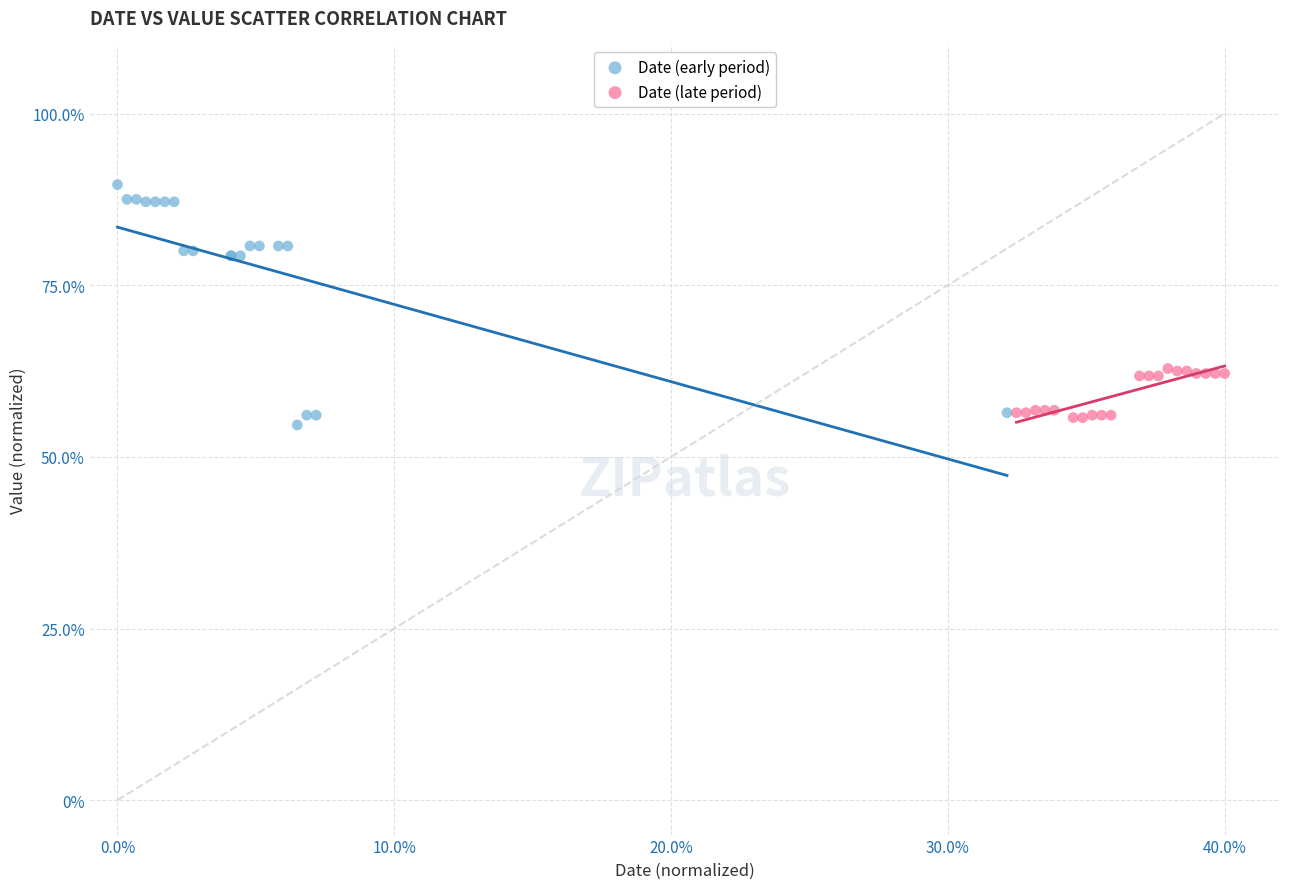

Which series has the widest spread of Y values?

Date (early period)